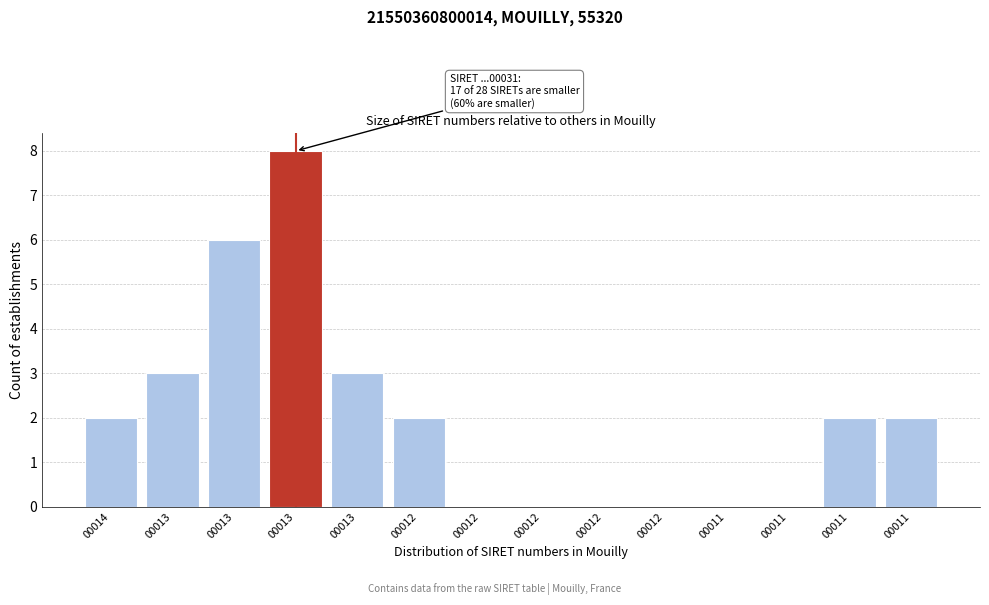

How many distinct data groups are displayed?

1